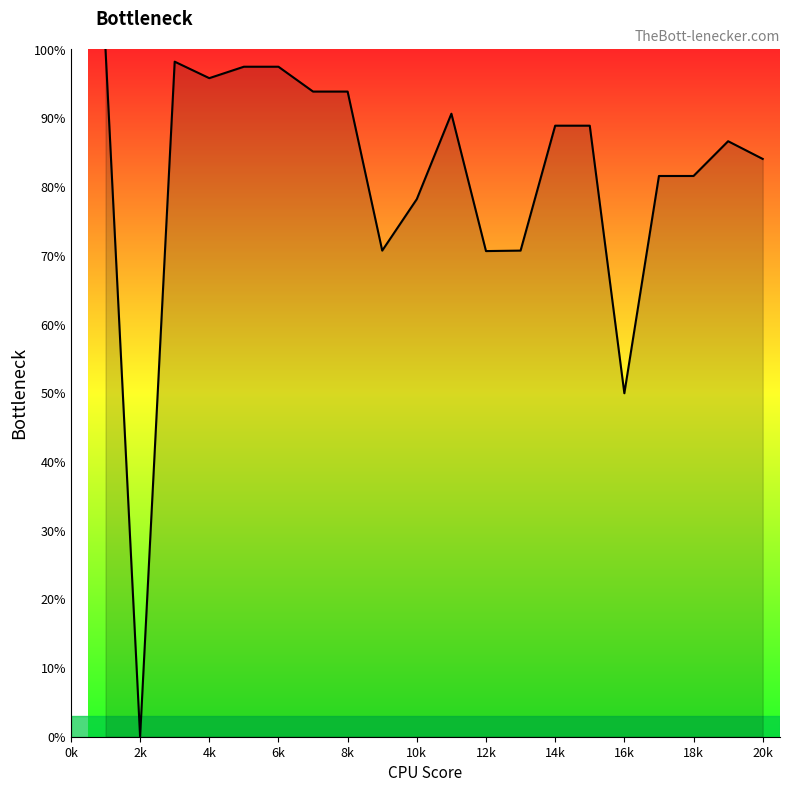

What is the greatest value displayed?

100.0